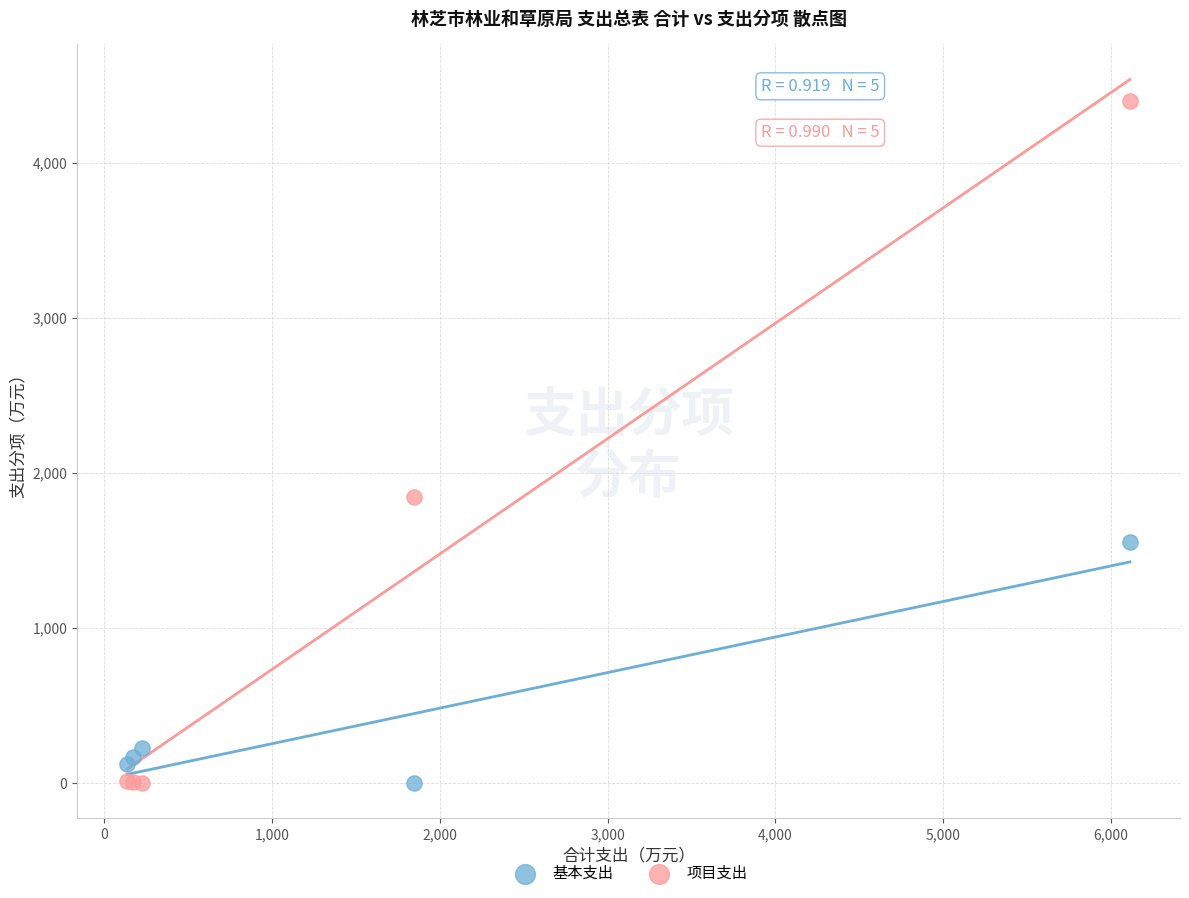

In the 基本支出 series, what Y value is closest to 775?

226.8